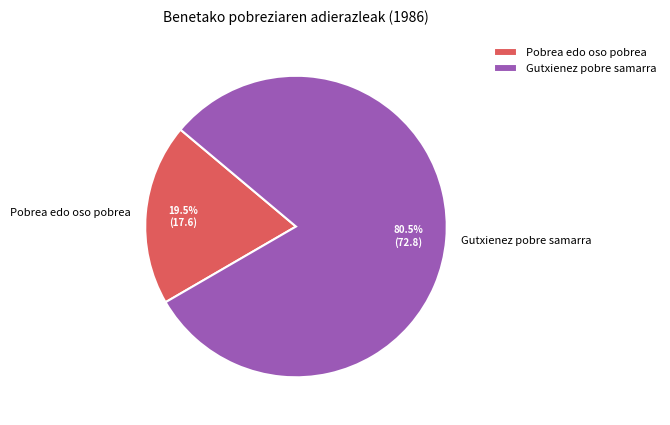

Which category has the smallest portion of the pie?

Pobrea edo oso pobrea